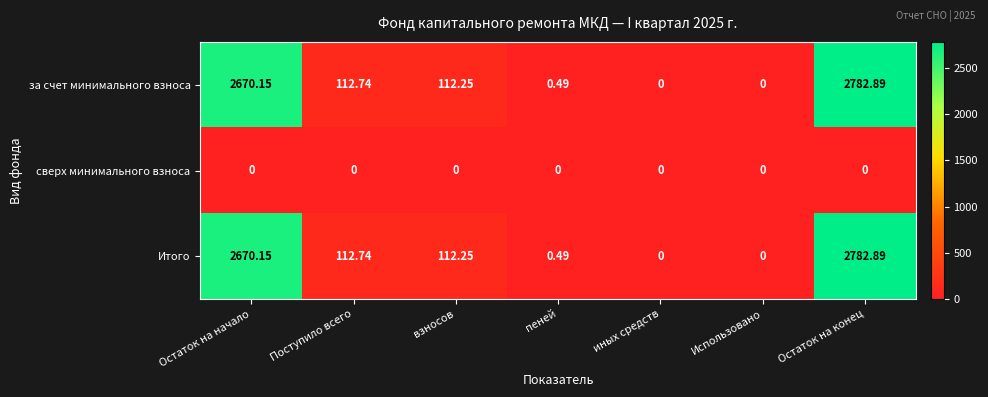

Is the value of сверх минимального взноса at Остаток на начало greater than the value of Итого at Остаток на конец?

No